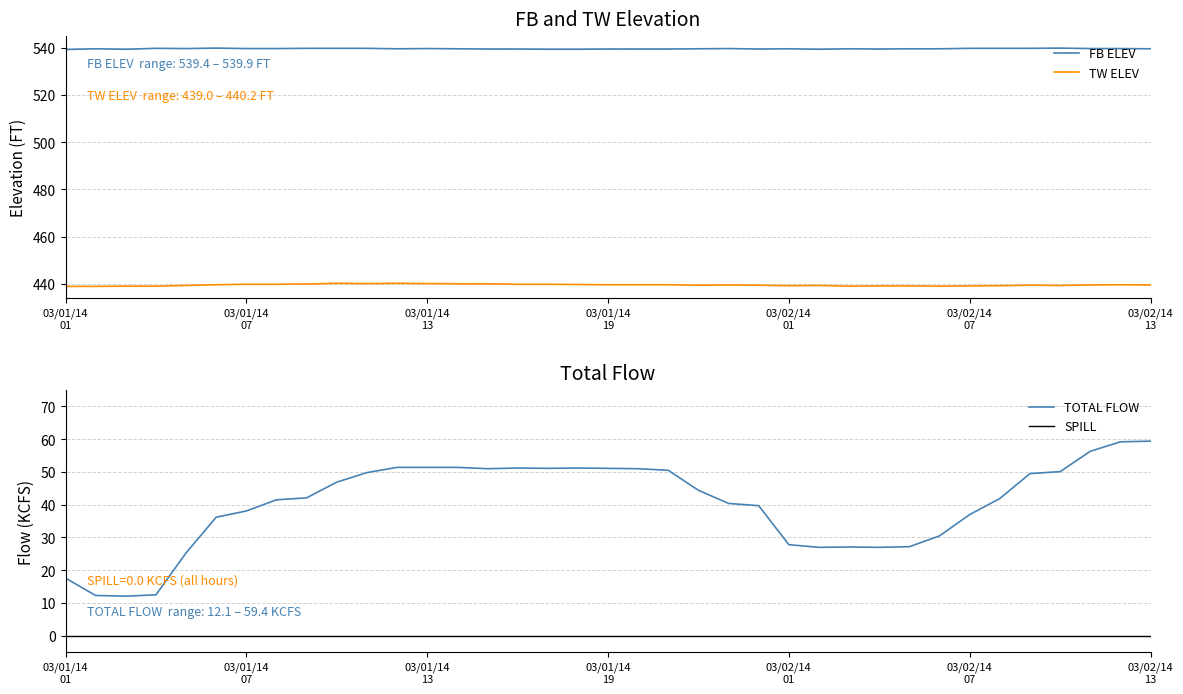

Is the value of SPILL at 16 greater than the value of TW ELEV at 17?

No